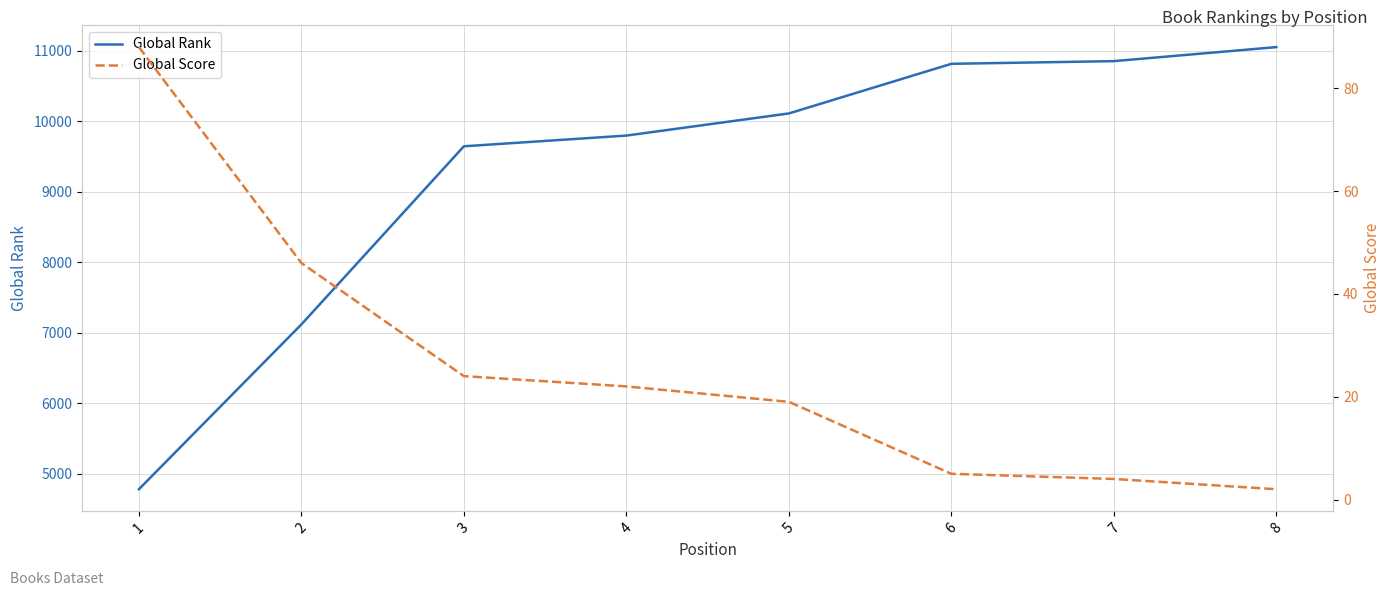

What is the difference between the Global Score values at 3 and 2?

22